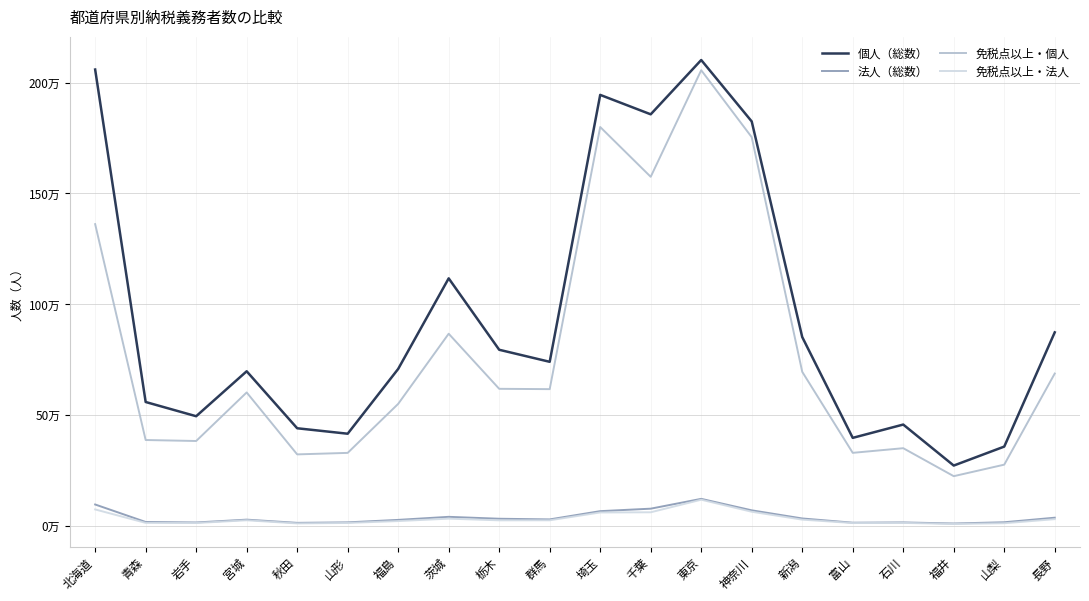

What is the label of the 20th point from the left?

長野